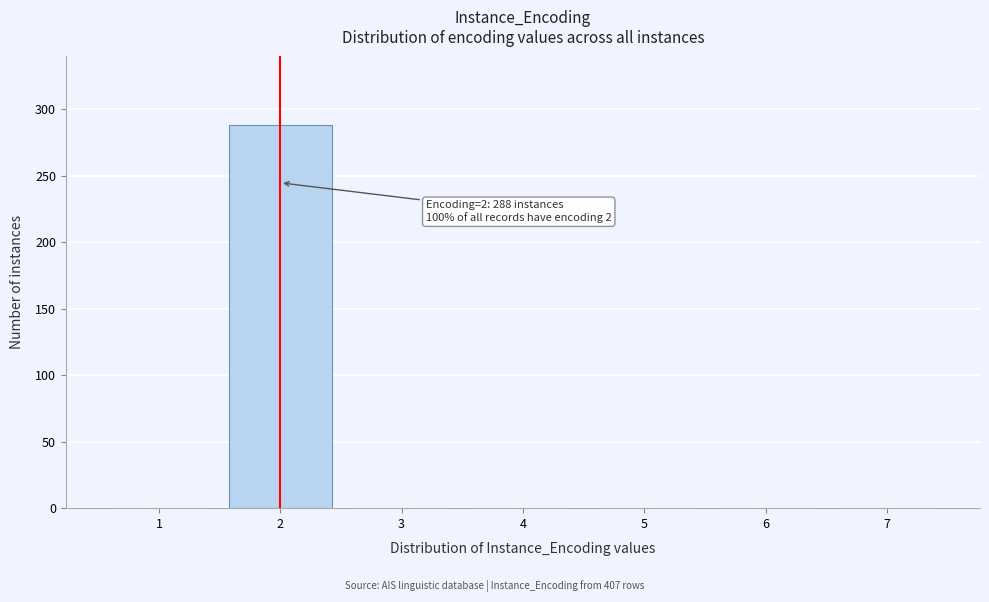

Reading left to right, list all the values displayed in this chart.

1=0	2=288	3=0	4=0	5=0	6=0	7=0